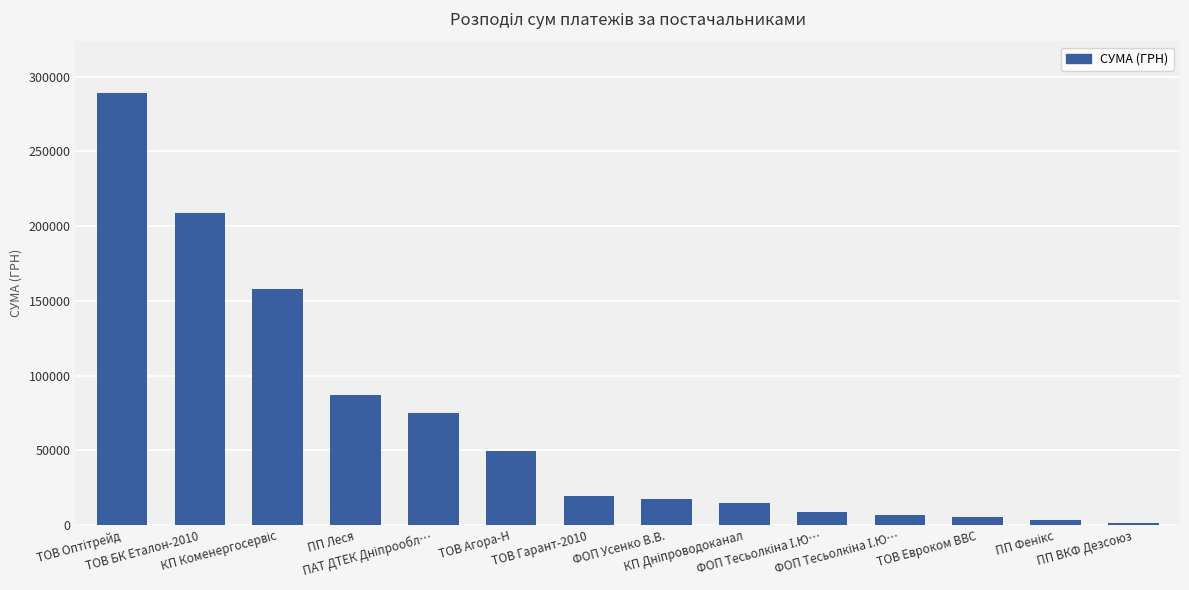

What is the difference between the maximum and minimum values?

287404.5